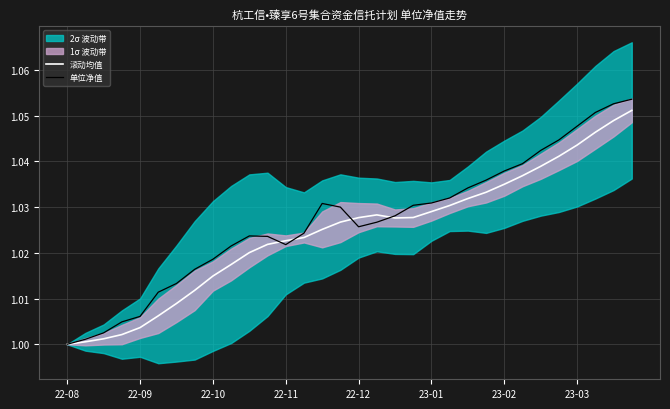

Is it true that 单位净值 equals 1.6 at 23-01?

False